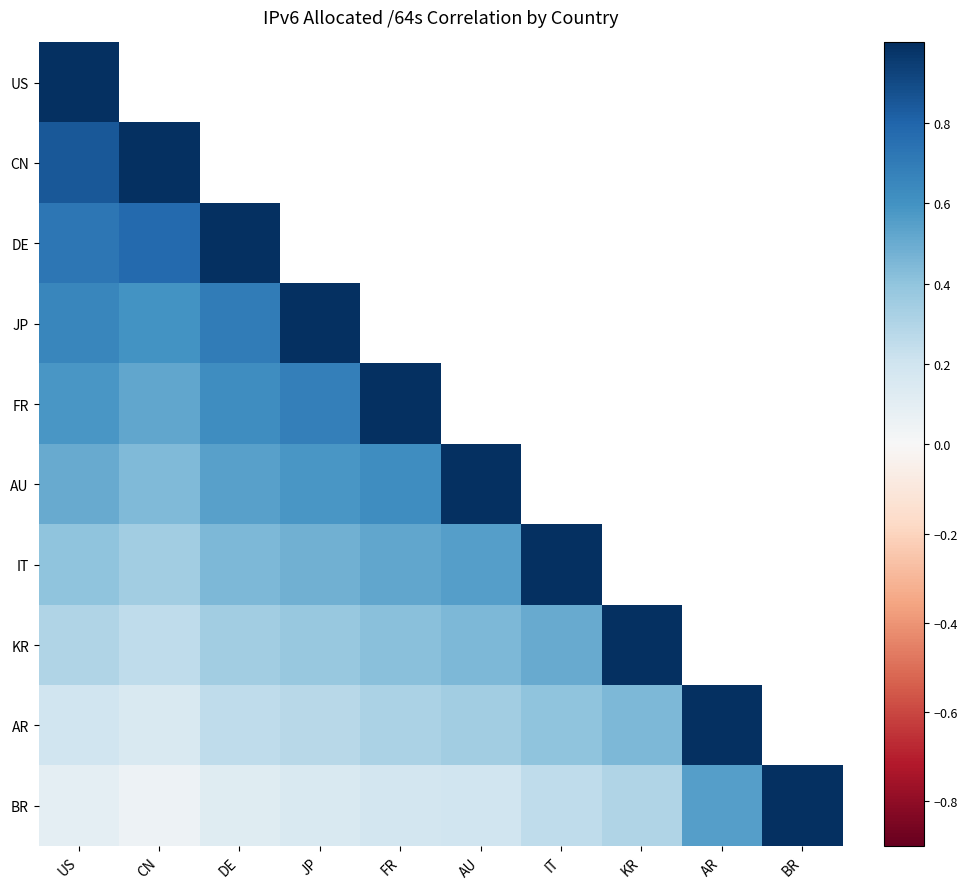

What is the maximum value shown in the chart?

1.0